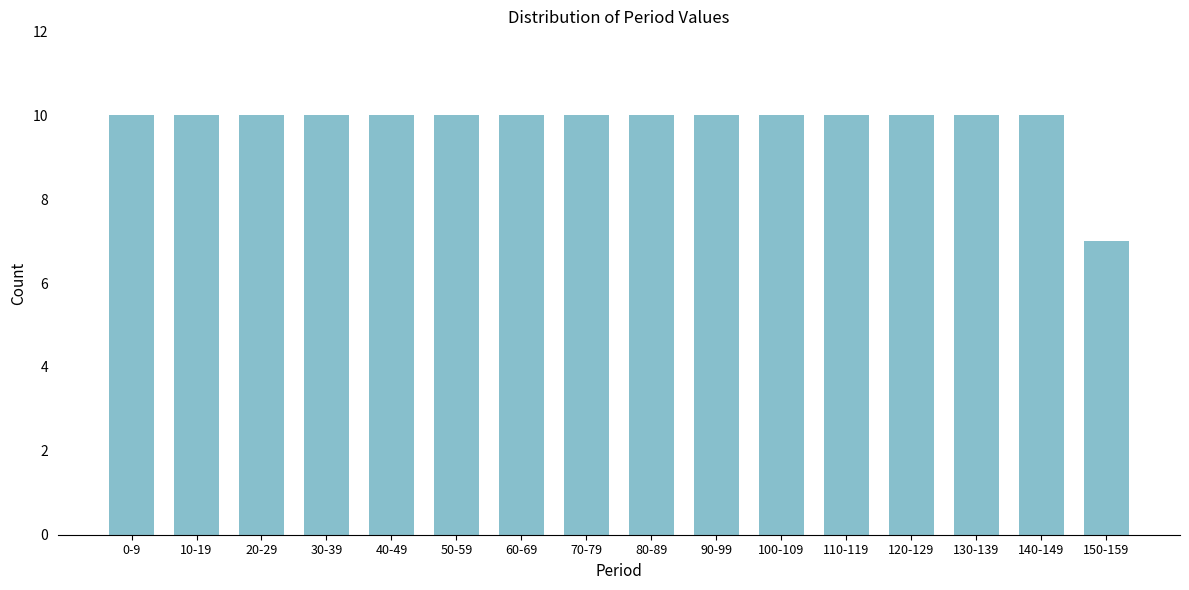

Reading left to right, transcribe all the data shown in this chart.

10	10	10	10	10	10	10	10	10	10	10	10	10	10	10	7